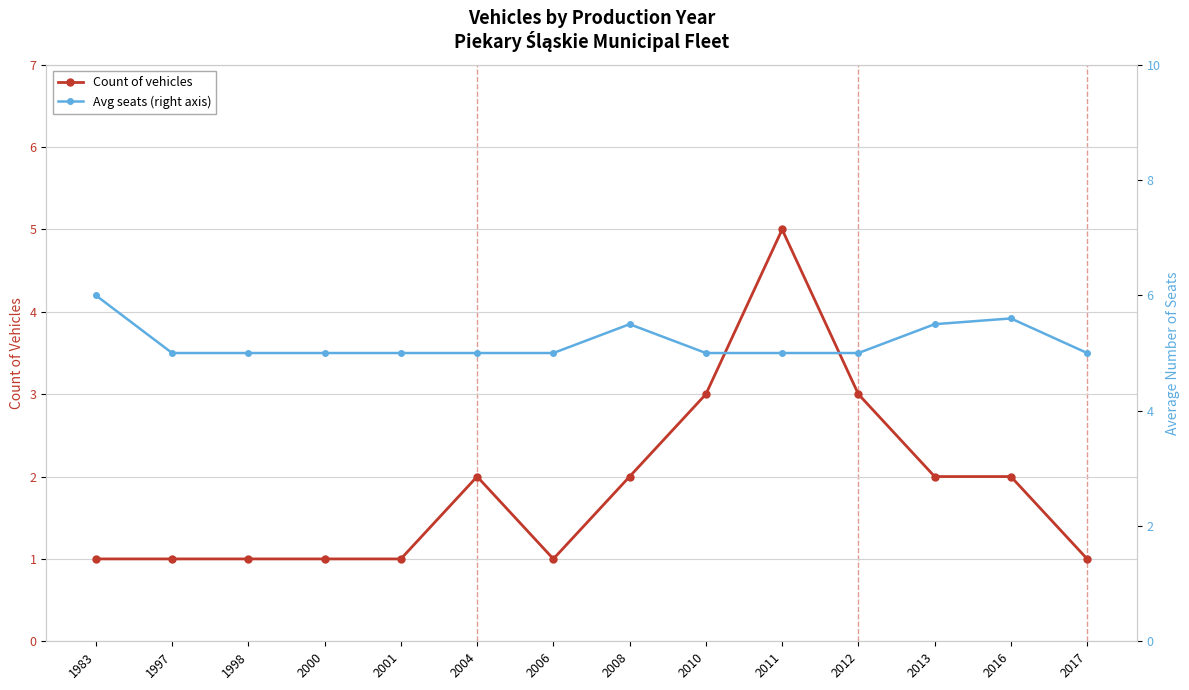

Reading left to right, extract all data points from this chart.

Count of vehicles: 1983=1.0	1997=1.0	1998=1.0	2000=1.0	2001=1.0	2004=2.0	2006=1.0	2008=2.0	2010=3.0	2011=5.0	2012=3.0	2013=2.0	2016=2.0	2017=1.0
Avg seats (right axis): 1983=6.0	1997=5.0	1998=5.0	2000=5.0	2001=5.0	2004=5.0	2006=5.0	2008=5.5	2010=5.0	2011=5.0	2012=5.0	2013=5.5	2016=5.6	2017=5.0